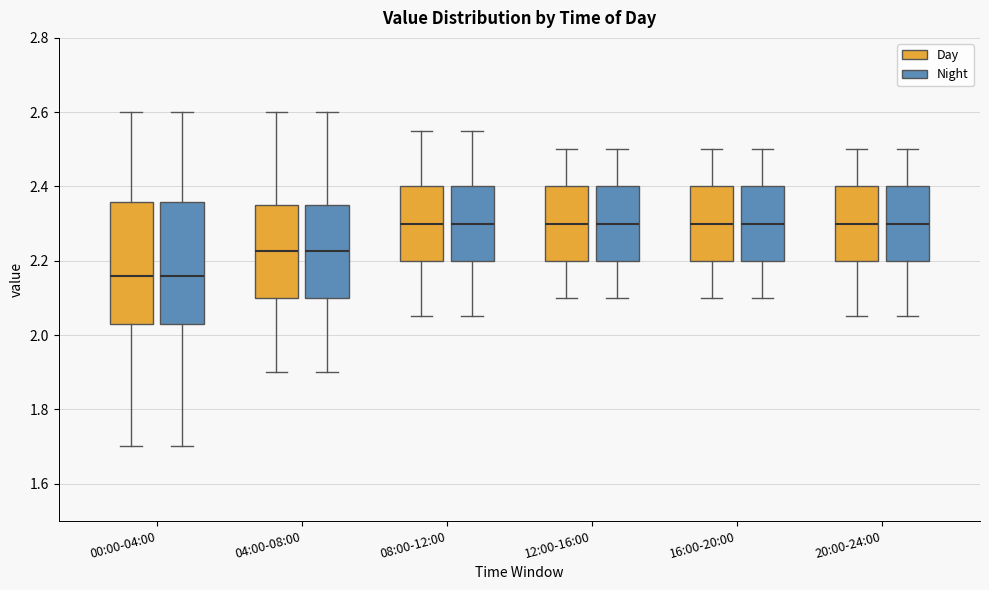

Reading left to right, read every box against the y-axis: the position of its median line, the range the box covers, and the ends of its whiskers. The values are not printed on the chart, so give them approximately, as read against the axis.

00:00-04:00 (Day): median 2.16, box 2.04 to 2.36, whiskers 1.70 to 2.60
00:00-04:00 (Night): median 2.16, box 2.04 to 2.36, whiskers 1.70 to 2.60
04:00-08:00 (Day): median 2.22, box 2.10 to 2.36, whiskers 1.90 to 2.60
04:00-08:00 (Night): median 2.22, box 2.10 to 2.36, whiskers 1.90 to 2.60
08:00-12:00 (Day): median 2.30, box 2.20 to 2.40, whiskers 2.06 to 2.56
08:00-12:00 (Night): median 2.30, box 2.20 to 2.40, whiskers 2.06 to 2.56
12:00-16:00 (Day): median 2.30, box 2.20 to 2.40, whiskers 2.10 to 2.50
12:00-16:00 (Night): median 2.30, box 2.20 to 2.40, whiskers 2.10 to 2.50
16:00-20:00 (Day): median 2.30, box 2.20 to 2.40, whiskers 2.10 to 2.50
16:00-20:00 (Night): median 2.30, box 2.20 to 2.40, whiskers 2.10 to 2.50
20:00-24:00 (Day): median 2.30, box 2.20 to 2.40, whiskers 2.06 to 2.50
20:00-24:00 (Night): median 2.30, box 2.20 to 2.40, whiskers 2.06 to 2.50